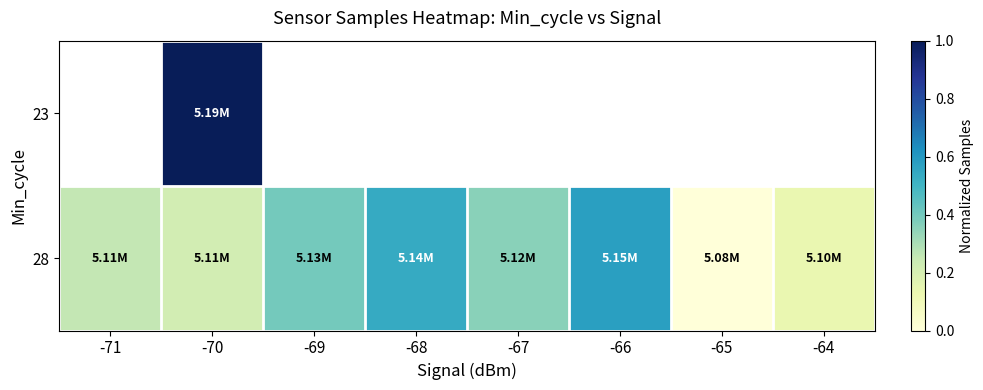

The value of 28 at -66 is 0.2. True or false?

False